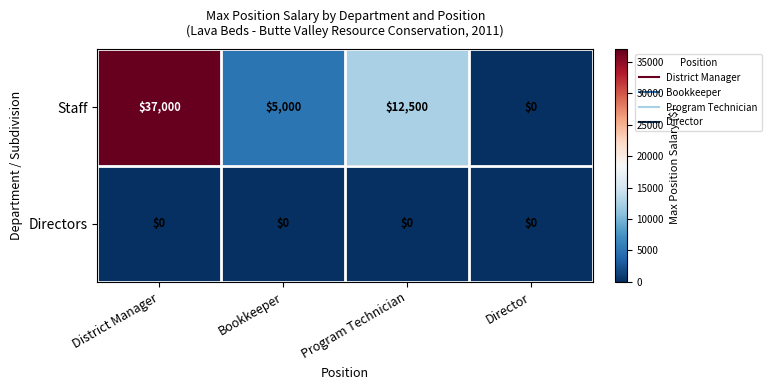

The Staff series shows 37000 at District Manager. True or false?

True